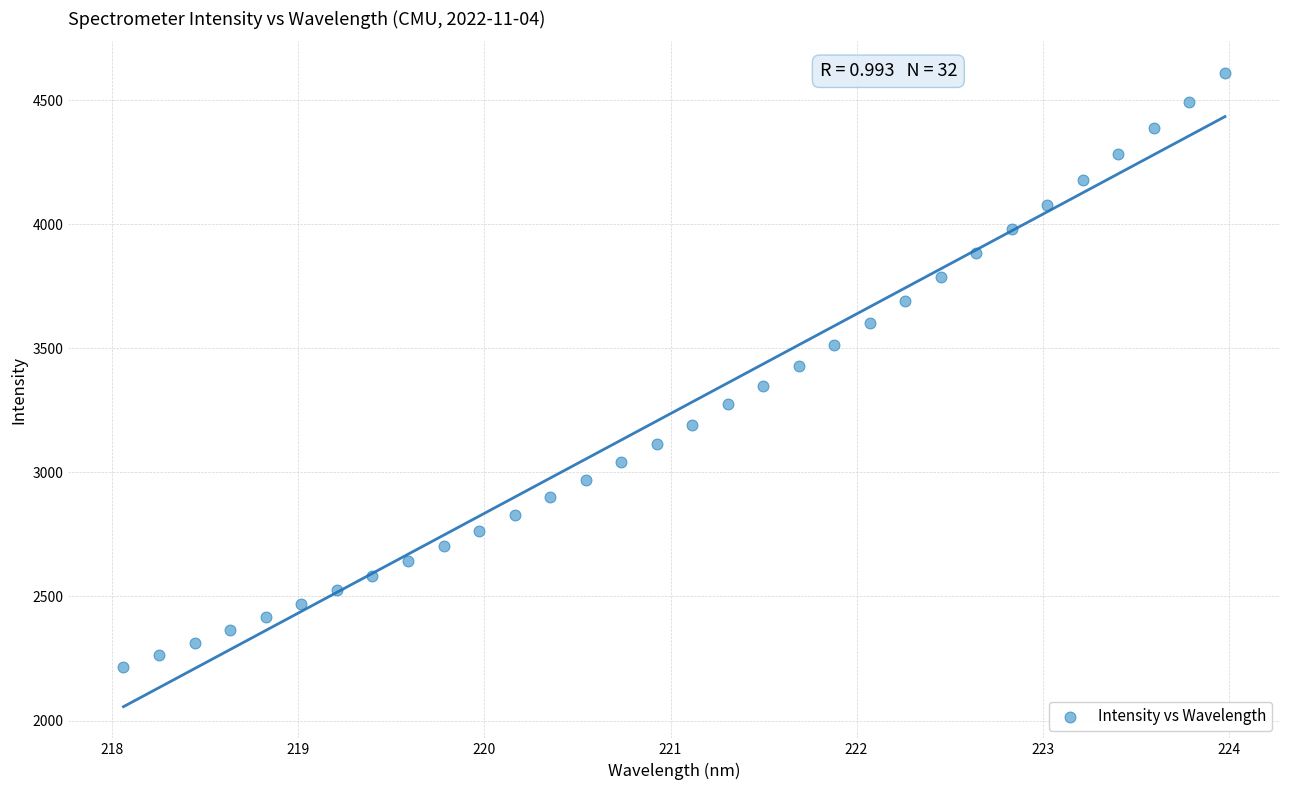

What is the range of X values (max minus min)?

5.9